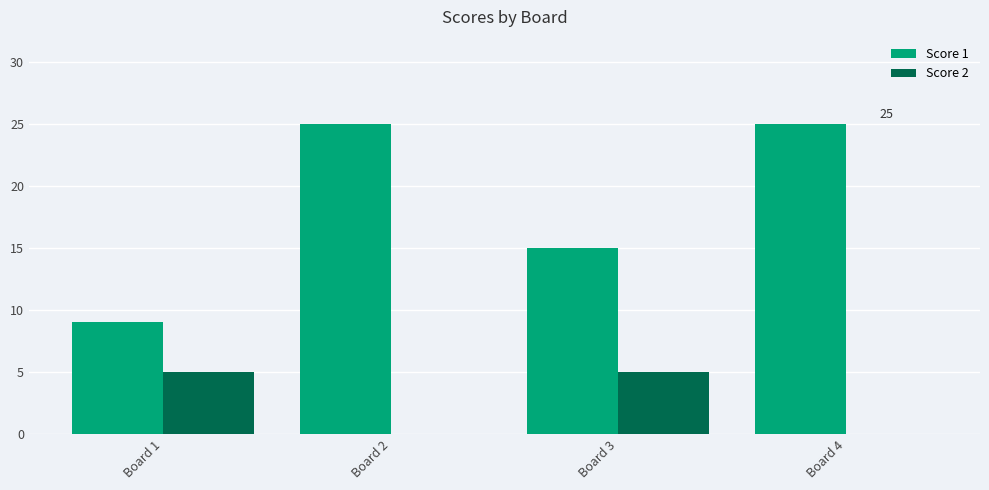

Which series has the largest total across all categories?

Score 1